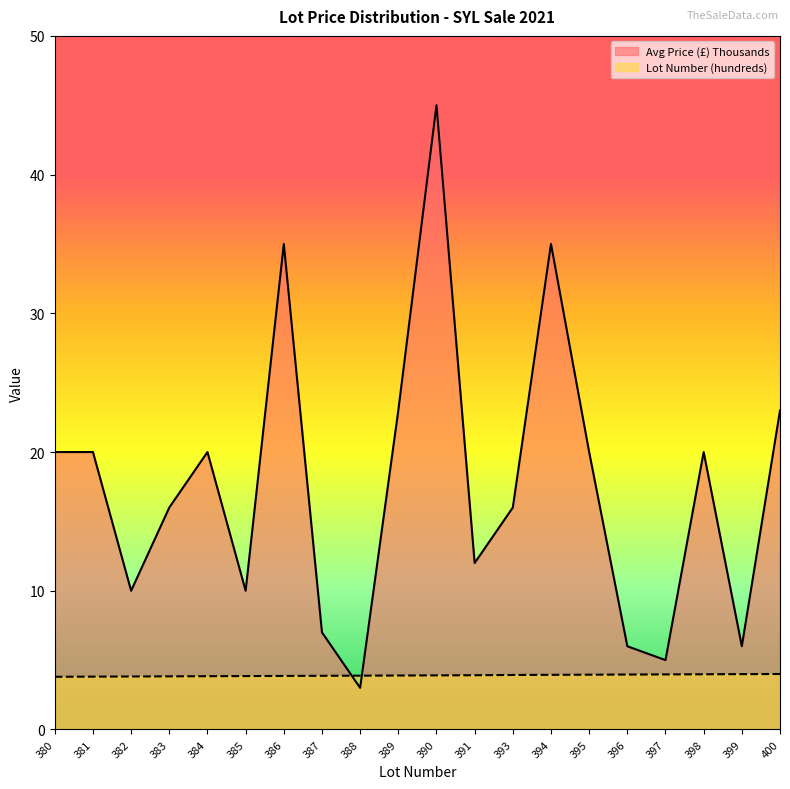

What is the average value of the Lot Number (hundreds) series?

3.9